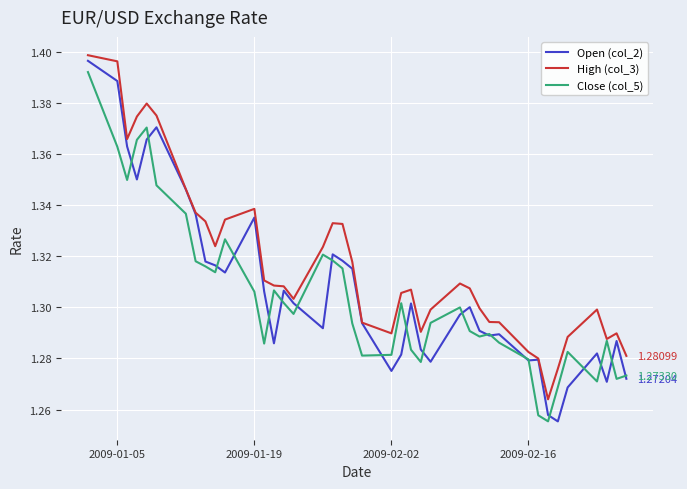

What is the difference between the maximum and second lowest values in the Open (col_2) series?

0.1